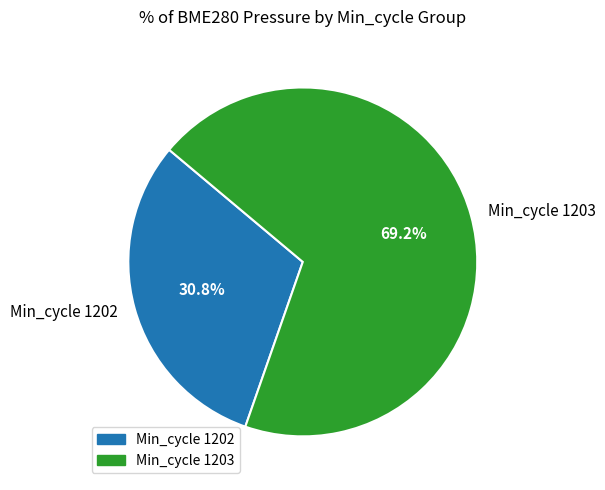

How many segments does this pie chart have?

2